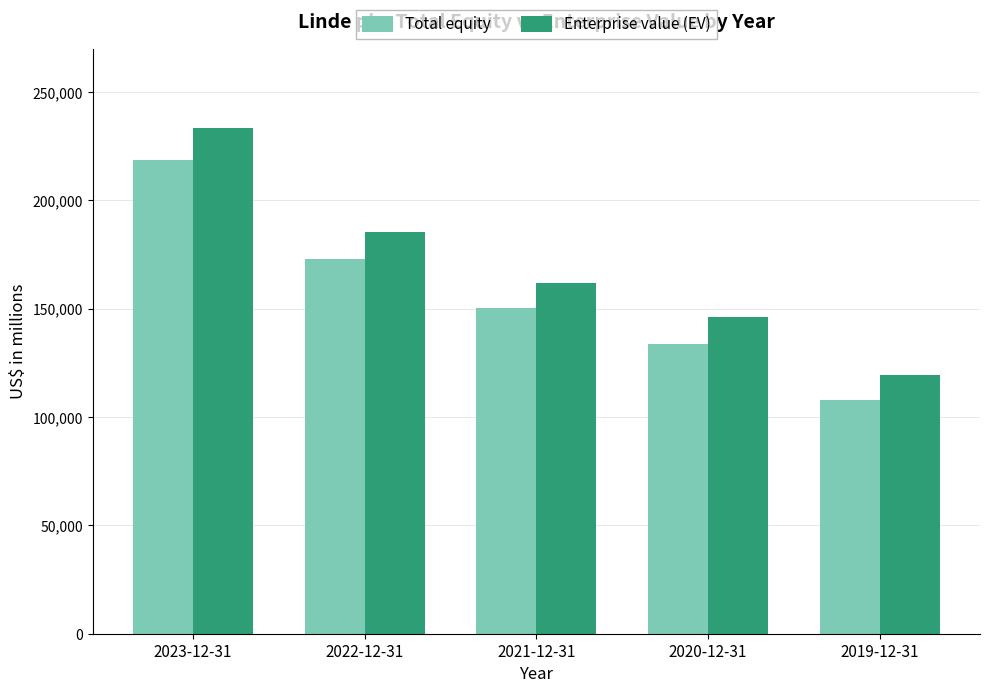

Reading left to right, extract all data points from this chart.

Total equity: 218649	172800	150284	133740	108054
Enterprise value (EV): 233551	185434	161844	146303	119310